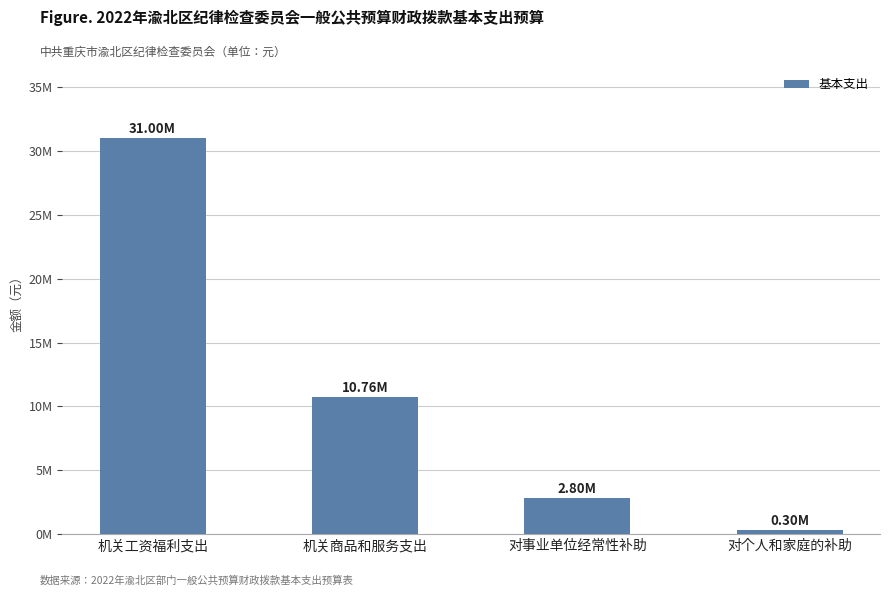

What is the difference between the values at 机关商品和服务支出 and 对个人和家庭的补助?

10455565.2